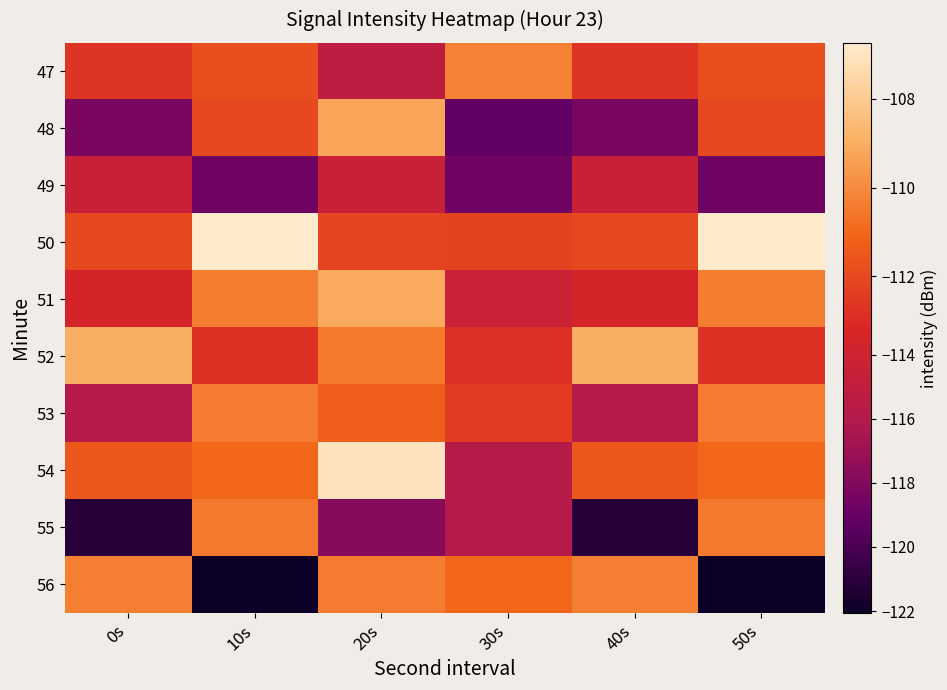

Which series has the widest spread of values?

56